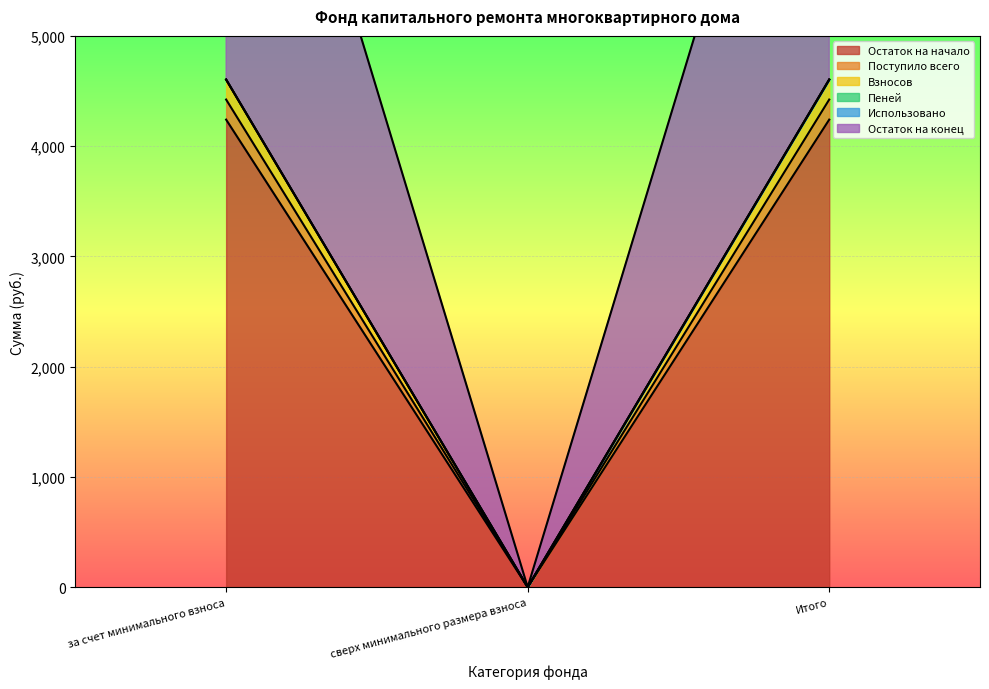

How many categories are shown in the chart?

3